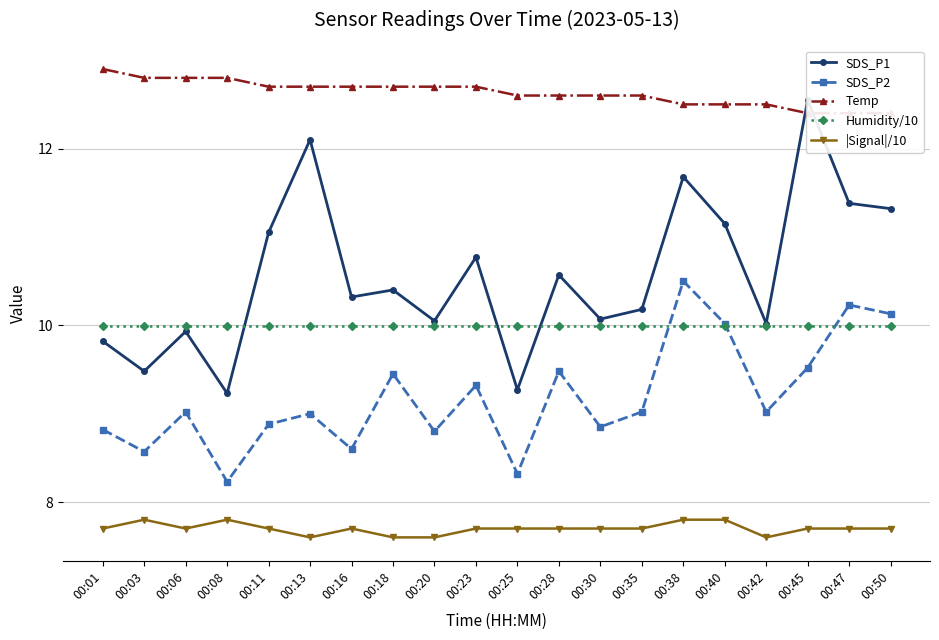

What is the spread (max minus min) of values at 00:35?

4.9